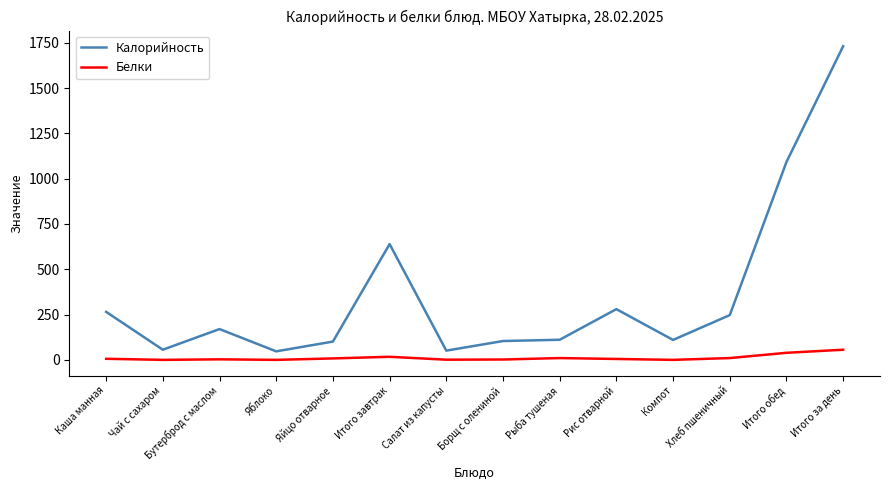

What is the maximum value shown in the chart?

1731